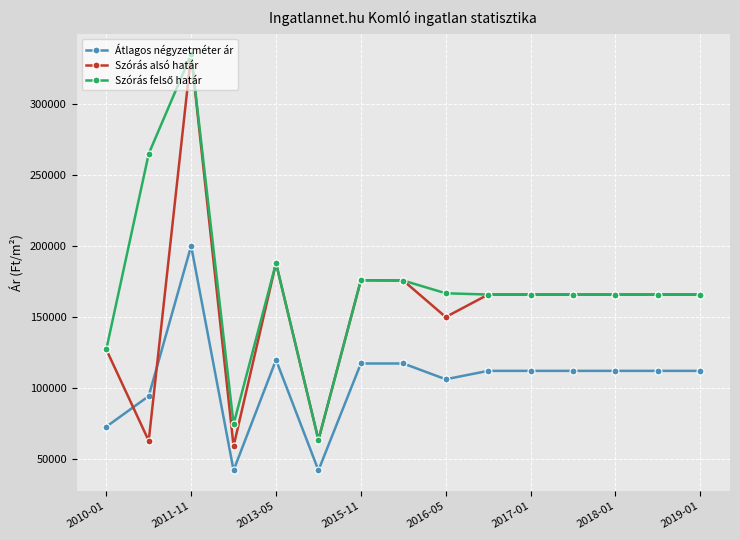

What is the maximum value shown in the chart?

335025